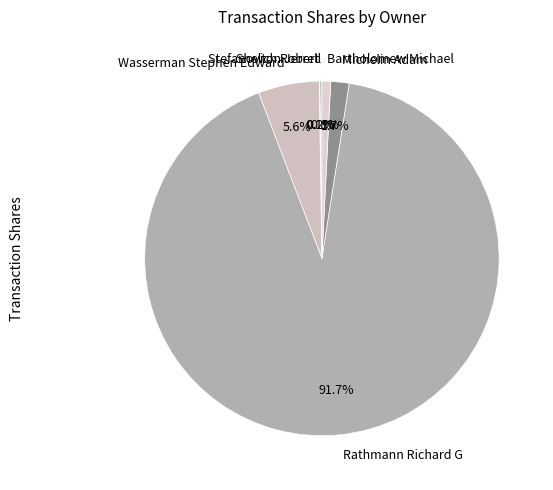

Is the sum of Bartholomew Michael and Rathmann Richard G greater than half?

Yes